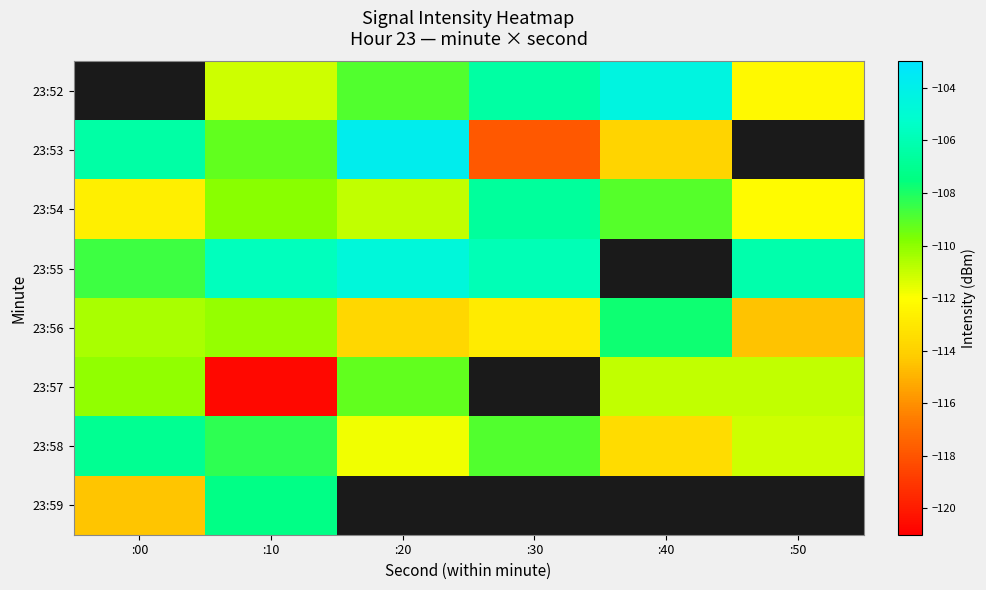

Which series changed the most between :20 and :40?

23:53